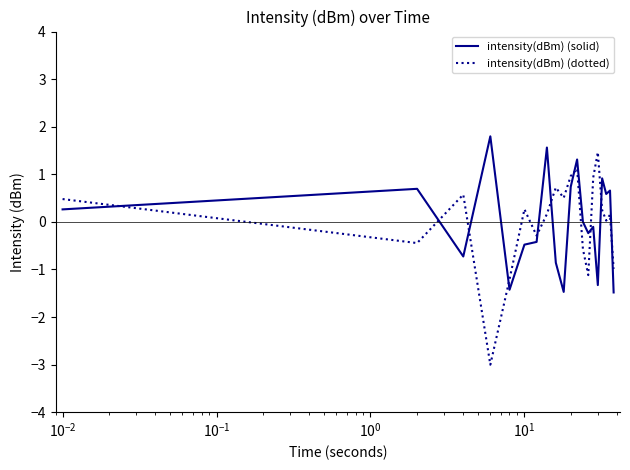

What is the minimum value shown in the chart?

-3.0